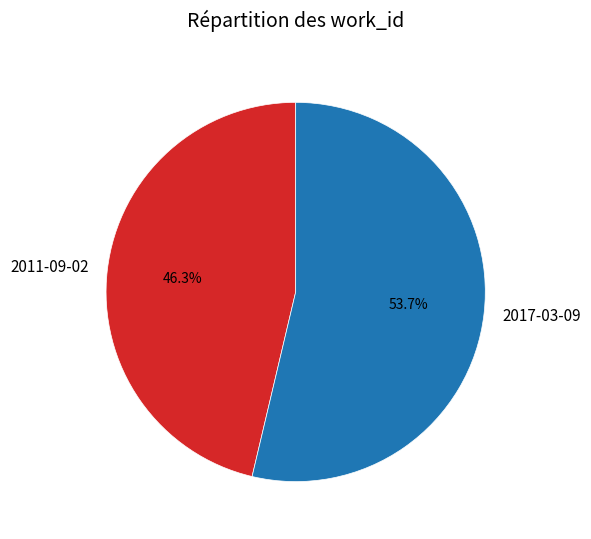

Does any single category account for the majority?

Yes